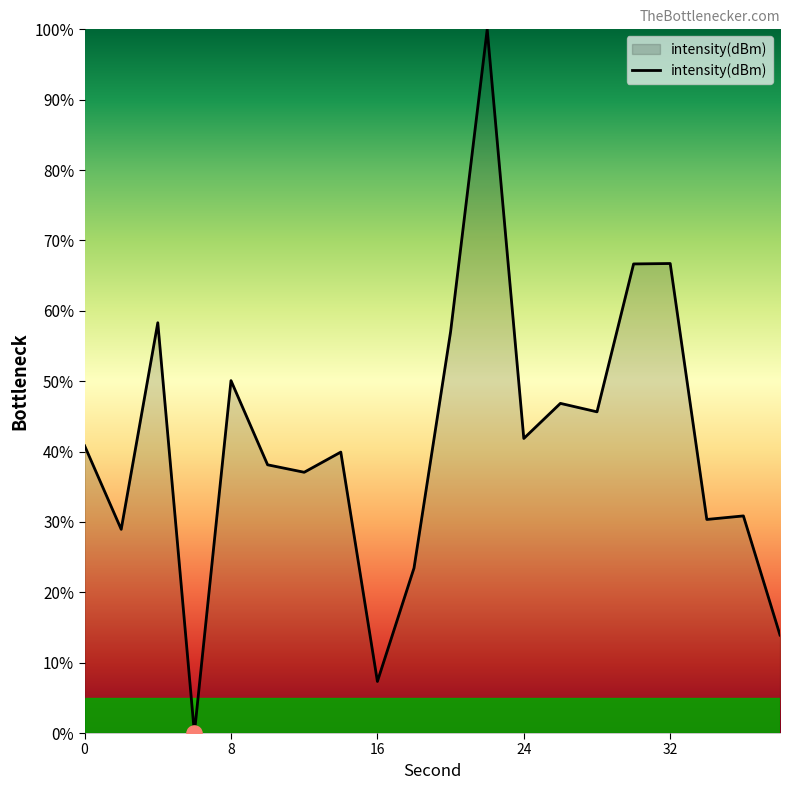

What is the difference between the maximum and minimum values?

100.0